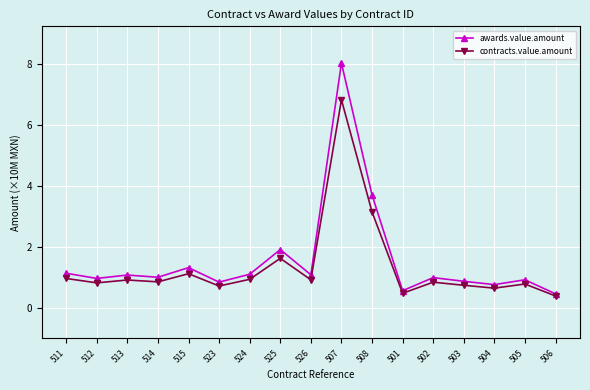

Which series changed the most between 507 and 501?

awards.value.amount